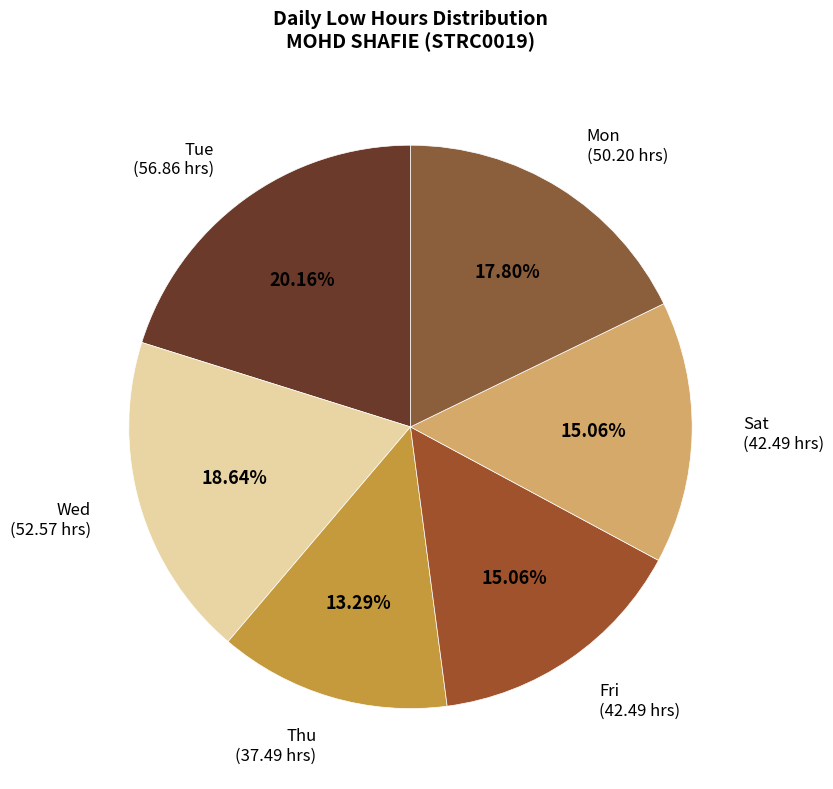

How many segments does this pie chart have?

6